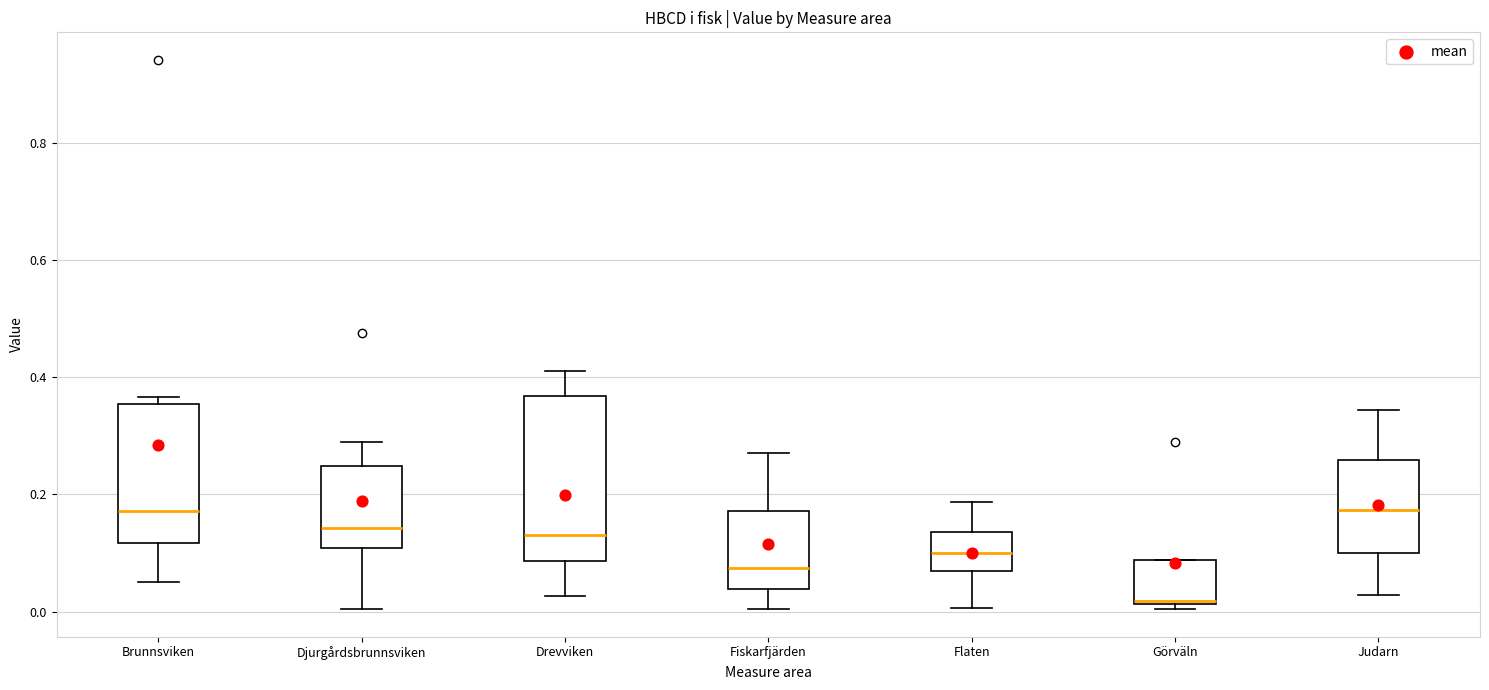

Reading left to right, read every box against the y-axis: the position of its median line, the range the box covers, and the ends of its whiskers. The values are not printed on the chart, so give them approximately, as read against the axis.

Brunnsviken: median 0.18, box 0.12 to 0.36, whiskers 0.06 to 0.36 (just above the box's upper edge)
Djurgårdsbrunnsviken: median 0.14, box 0.10 to 0.24, whiskers 0.00 to 0.30
Drevviken: median 0.14, box 0.08 to 0.36, whiskers 0.02 to 0.42
Fiskarfjärden: median 0.08, box 0.04 to 0.18, whiskers 0.00 to 0.28
Flaten: median 0.10, box 0.08 to 0.14, whiskers 0.00 to 0.18
Görväln: median 0.02, box 0.02 to 0.08, whiskers 0.00 to 0.08
Judarn: median 0.18, box 0.10 to 0.26, whiskers 0.02 to 0.34